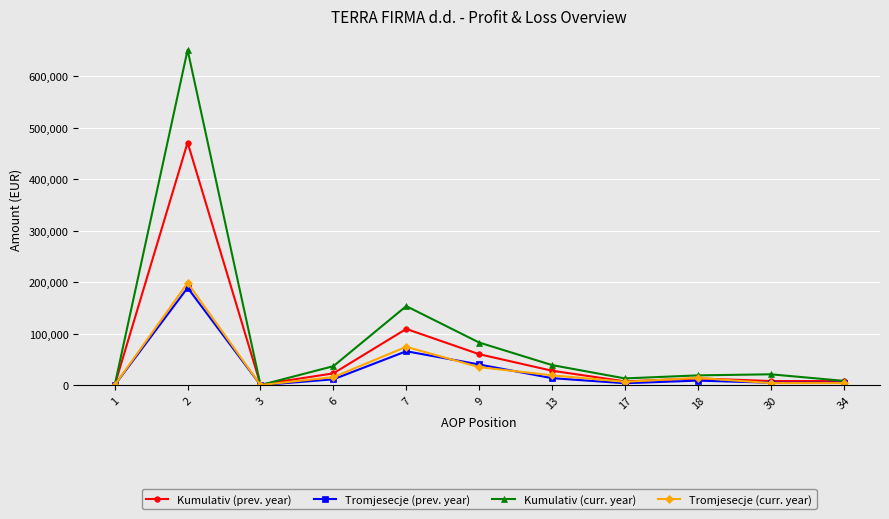

How many lines are shown in the chart?

4